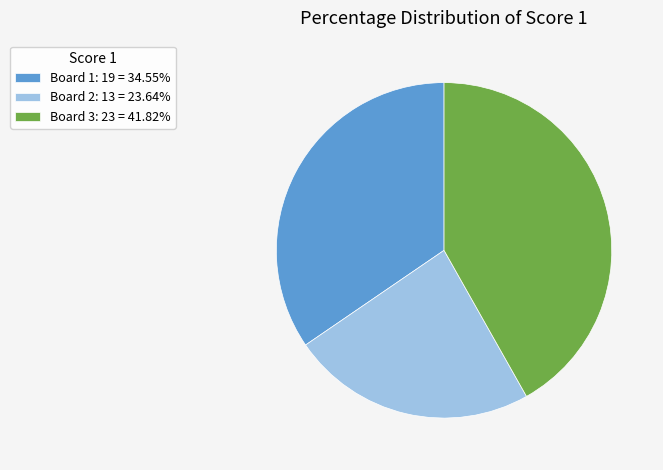

What is the ratio of the value at Board 1: 19 = 34.55% to the value at Board 3: 23 = 41.82%?

0.8